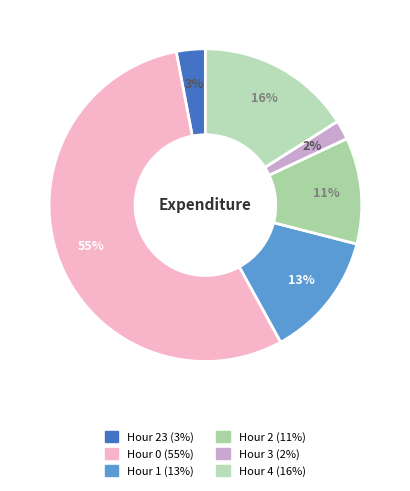

How many segments does this pie chart have?

6